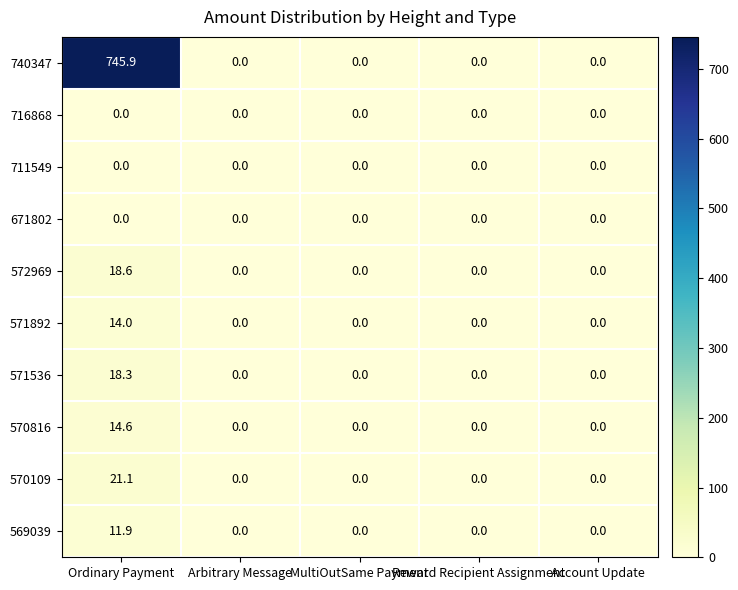

What is the maximum value shown in the chart?

745.9